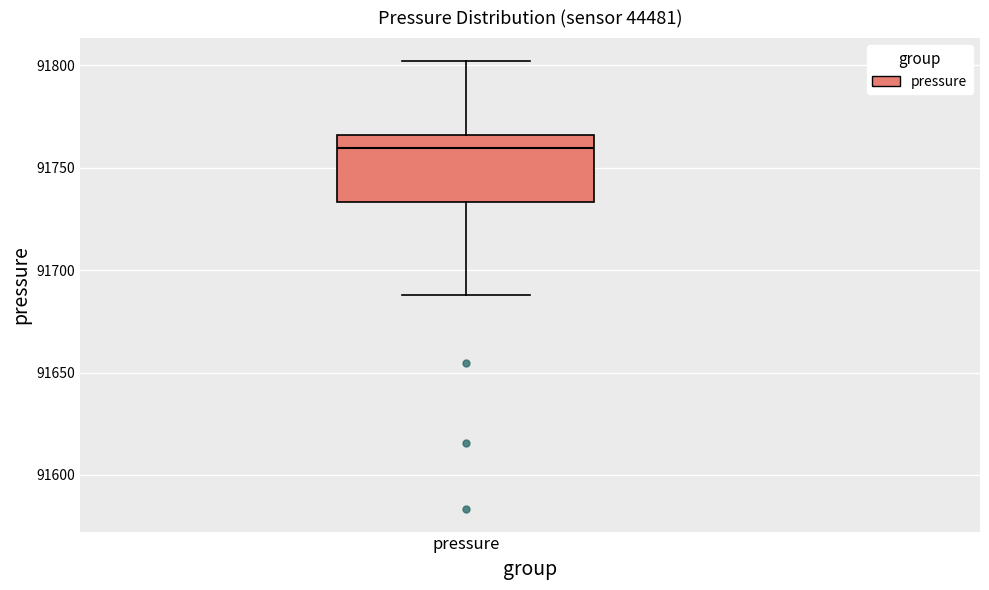

Read this box plot against the y-axis: the position of the median line, the range covered by the box, and the ends of both whiskers. The values are not printed on the chart, so give them approximately, as read against the axis.

median 91760, box 91735 to 91765, whiskers 91690 to 91800